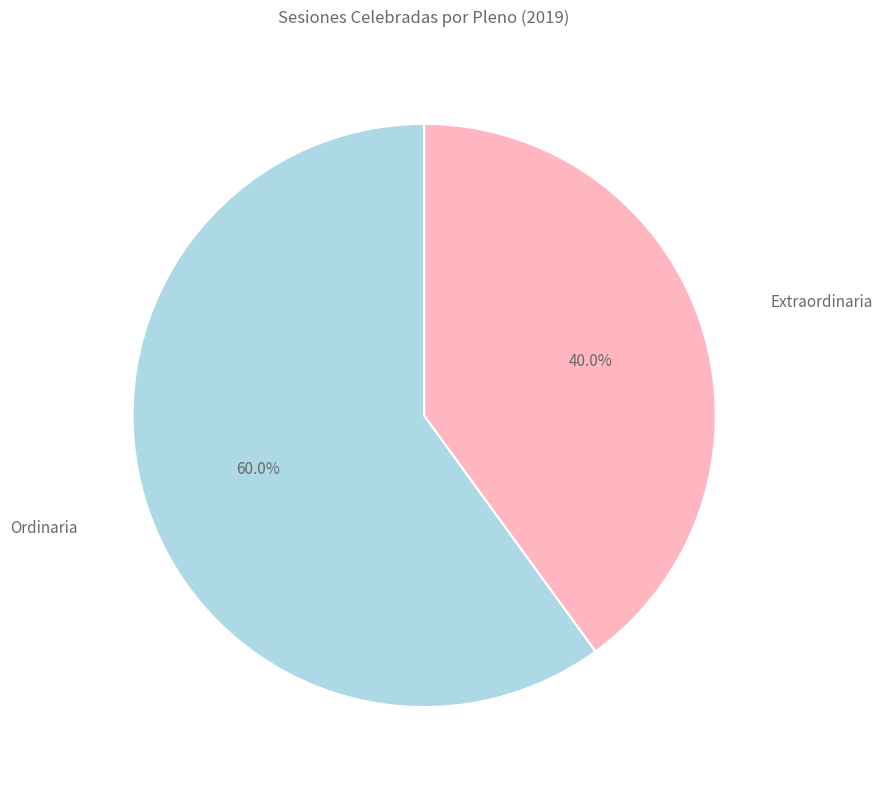

Is there any slice that represents more than half of the pie?

Yes